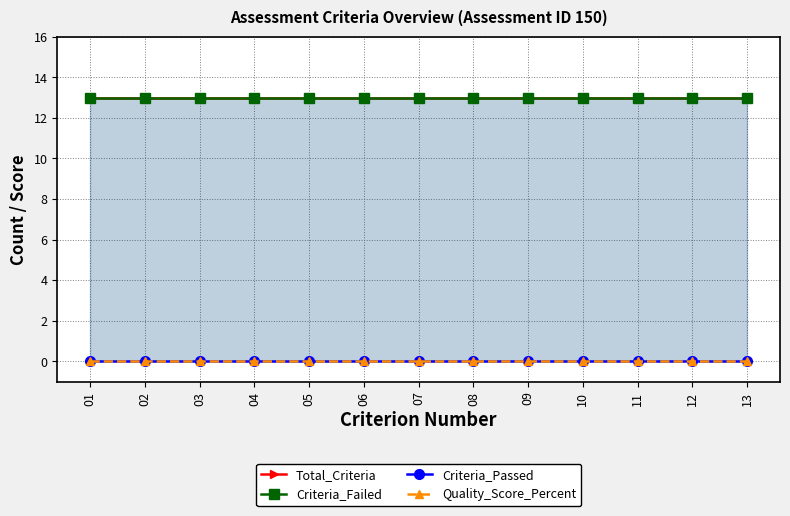

What is the difference between the highest and lowest values at 09?

13